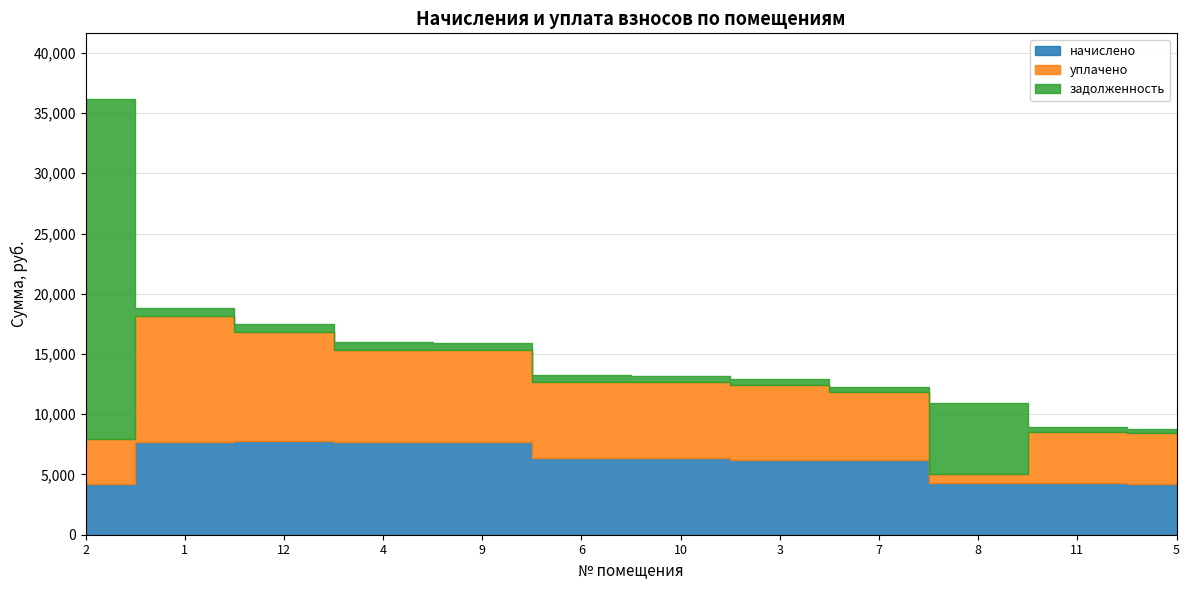

Which series has the largest total across all categories?

начислено